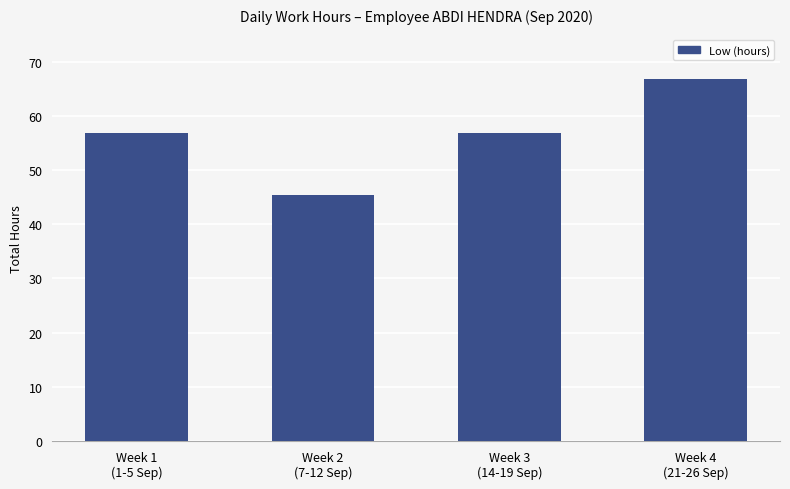

What is the sum of all values?

225.9